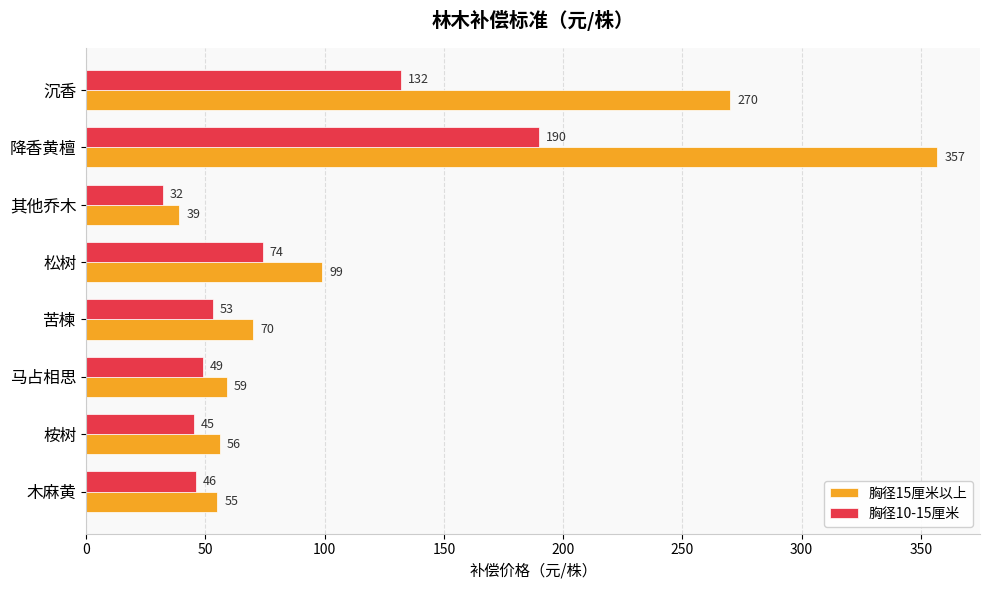

What is the difference between the maximum and minimum values in the 胸径15厘米以上 series?

318